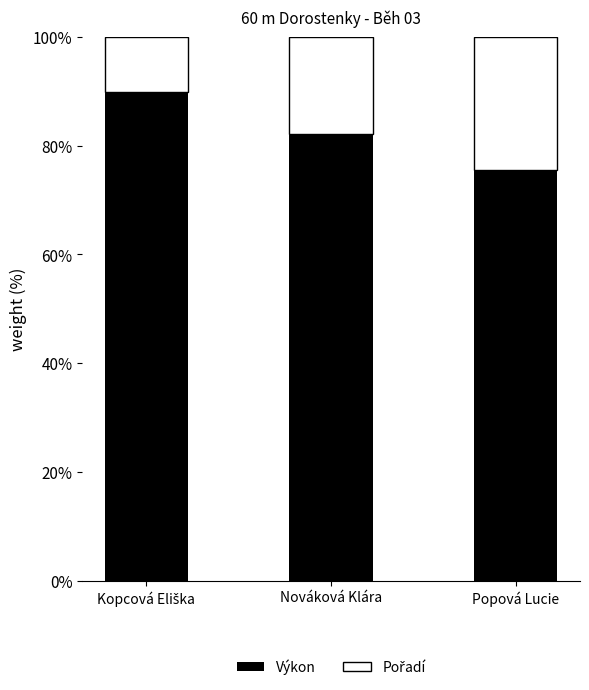

What is the difference between the maximum and minimum values in the Výkon series?

14.2